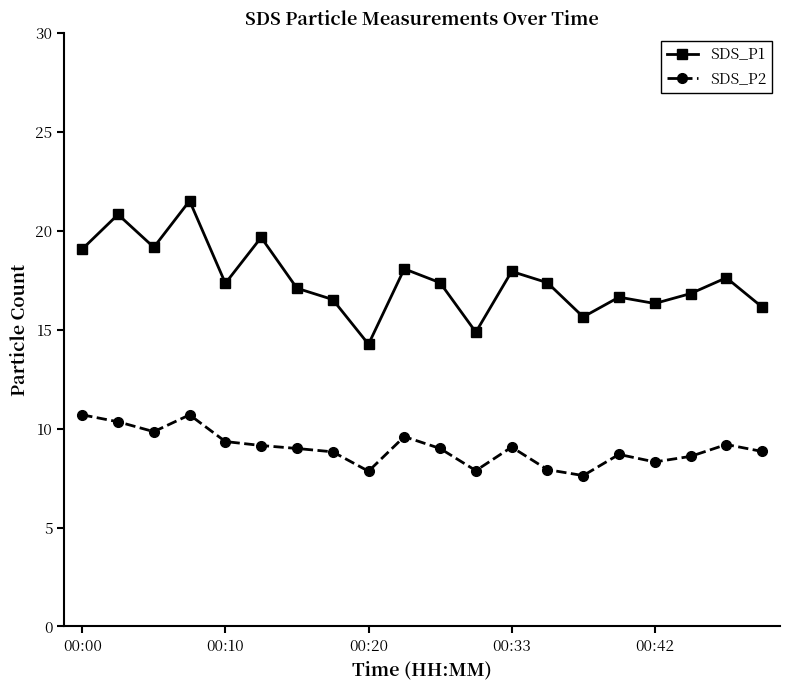

What is the lowest value of the SDS_P2 series?

7.6